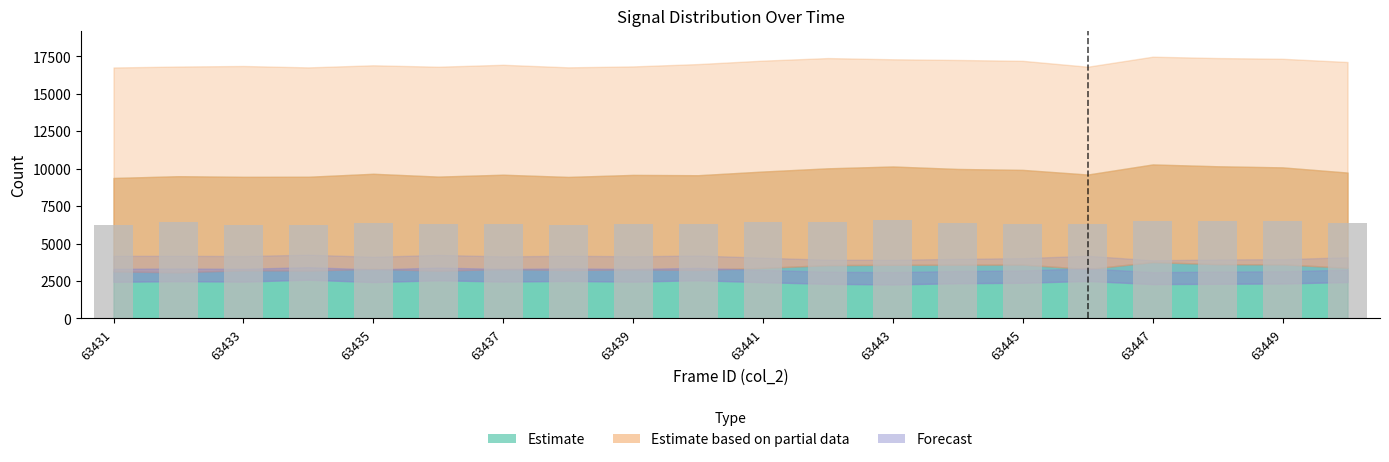

What is the smallest value displayed?

6213